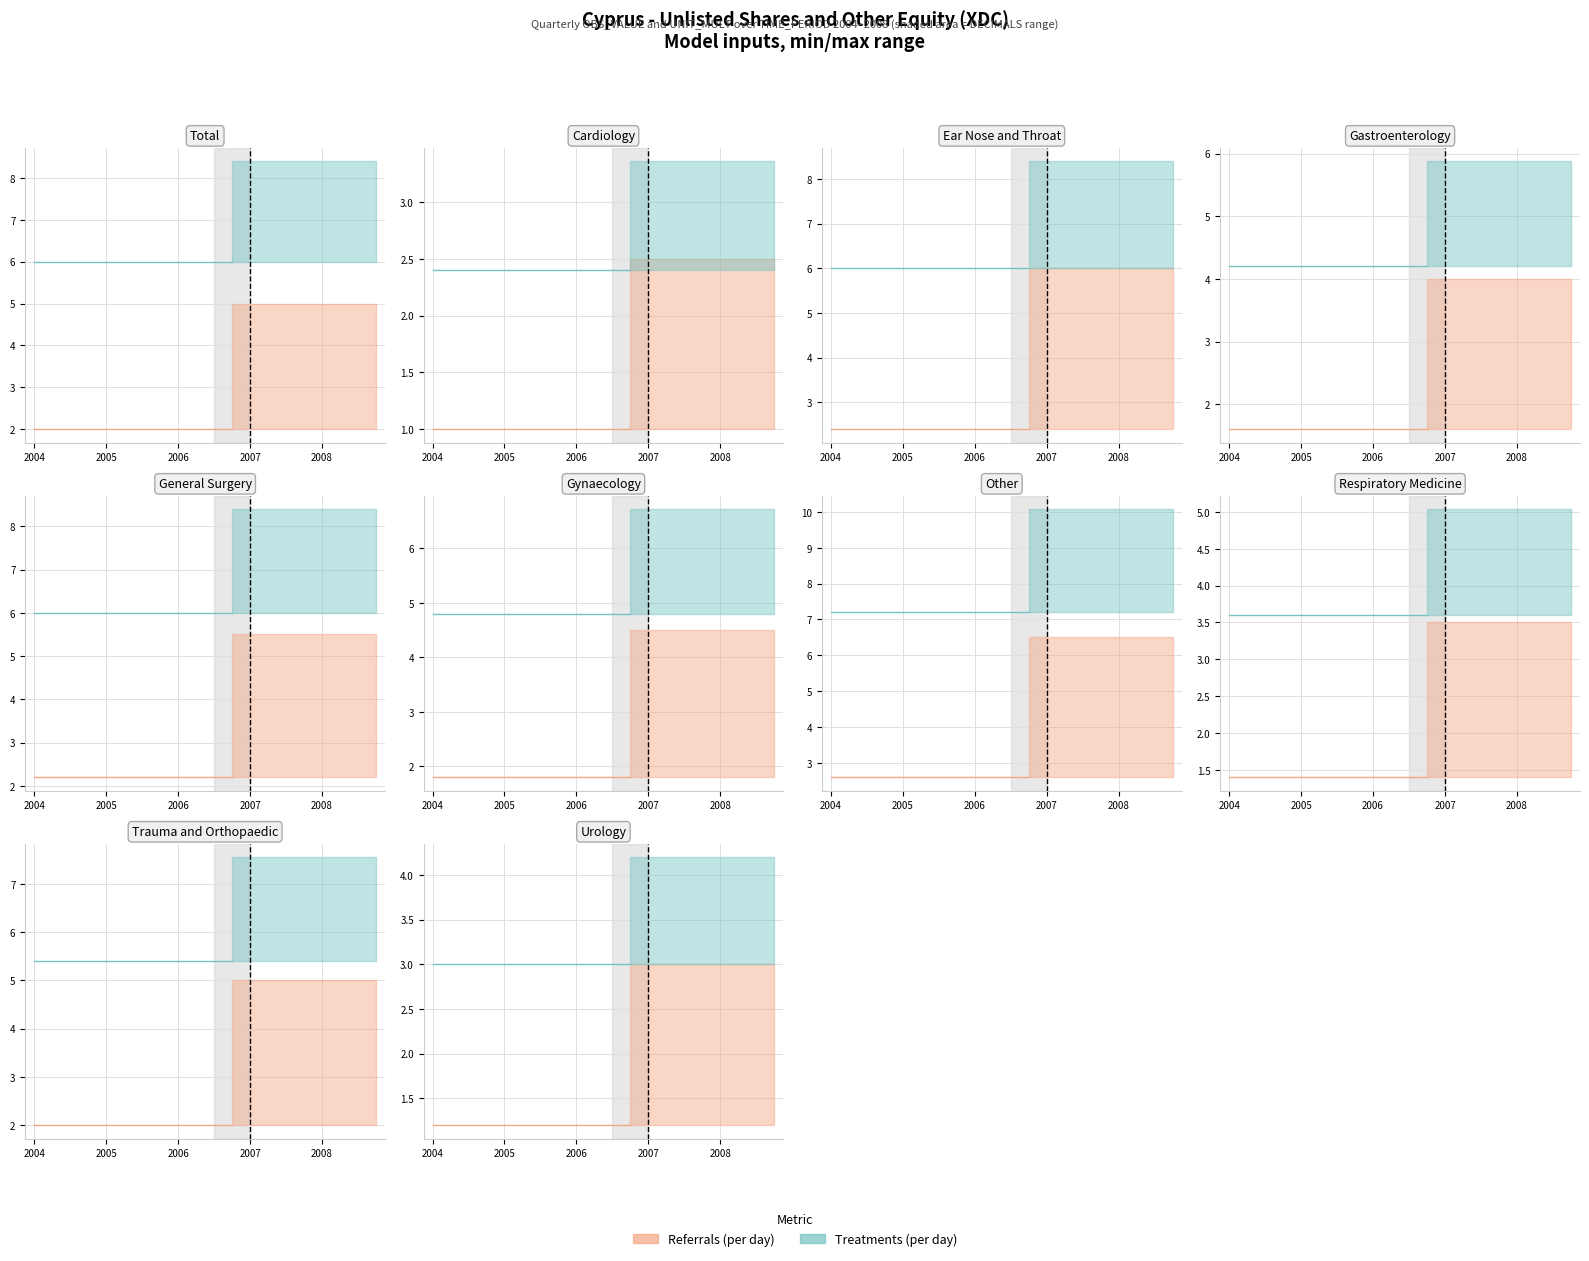

True or false: Treatments (per day) and Referrals (per day) intersect in this chart.

False